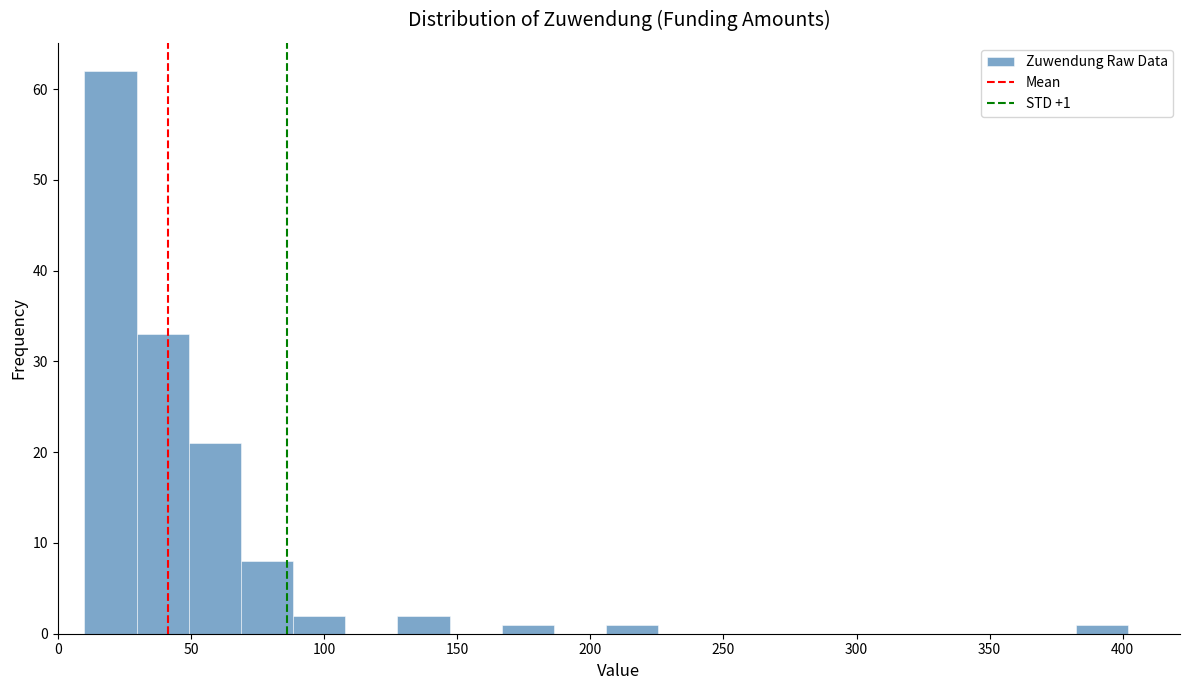

Around what value on the x-axis is the tallest bar? Give the approximate position of its centre, as read against the axis.

20